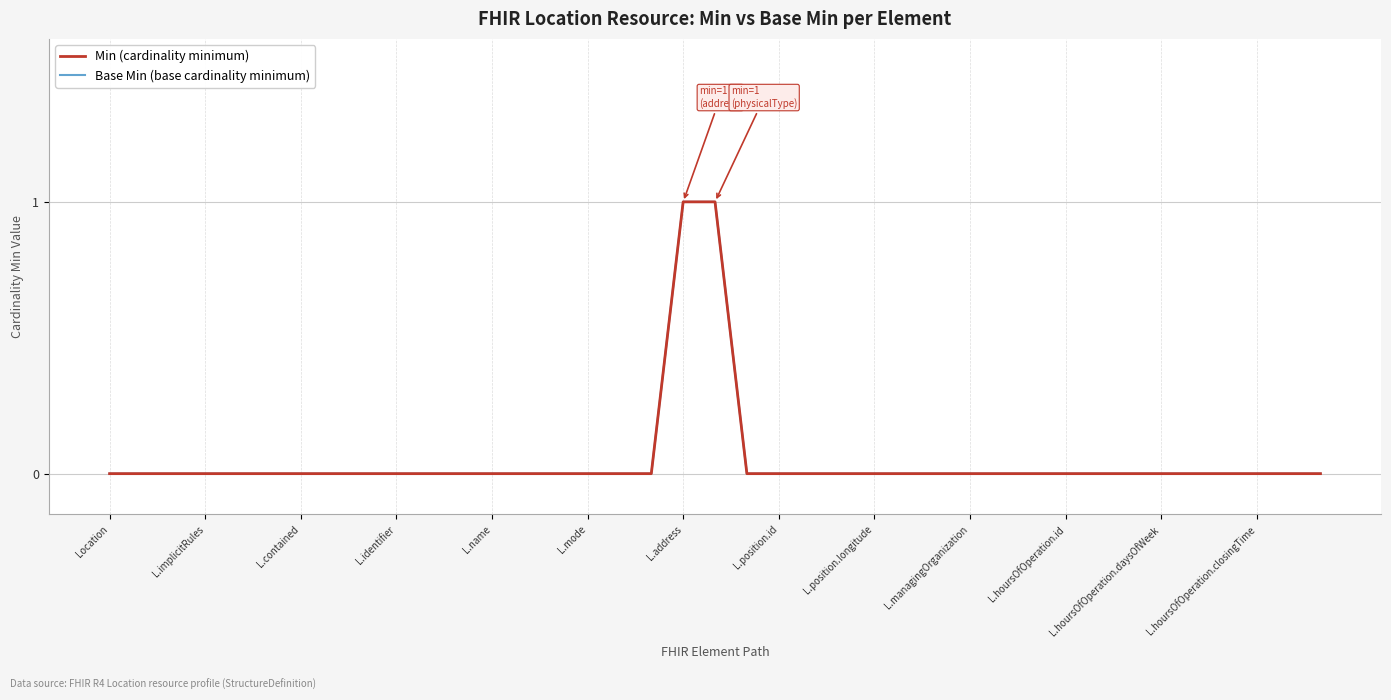

Is this an area chart (filled region under the line)?

No